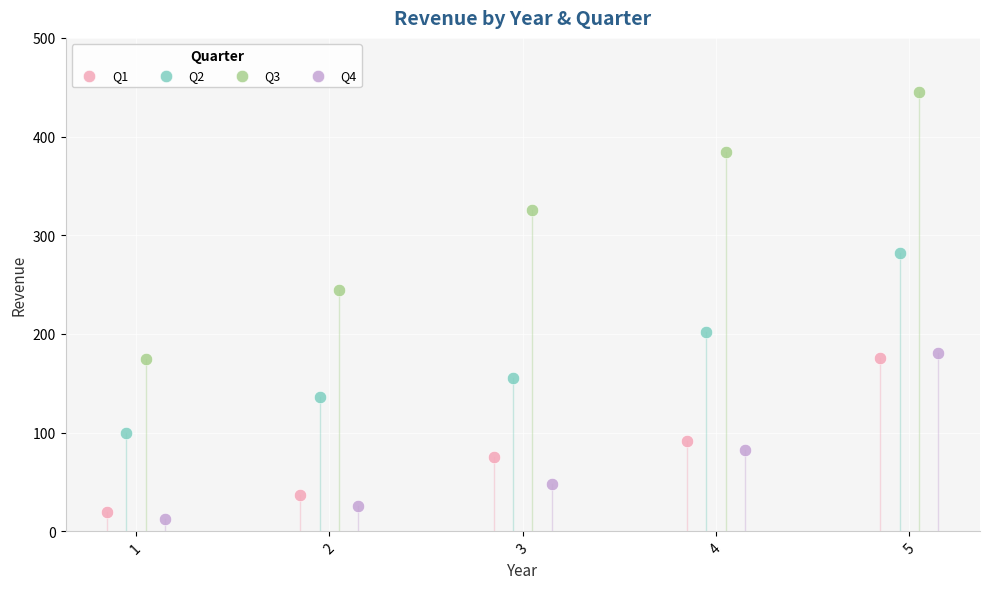

Which series reaches the maximum Y coordinate?

Q3